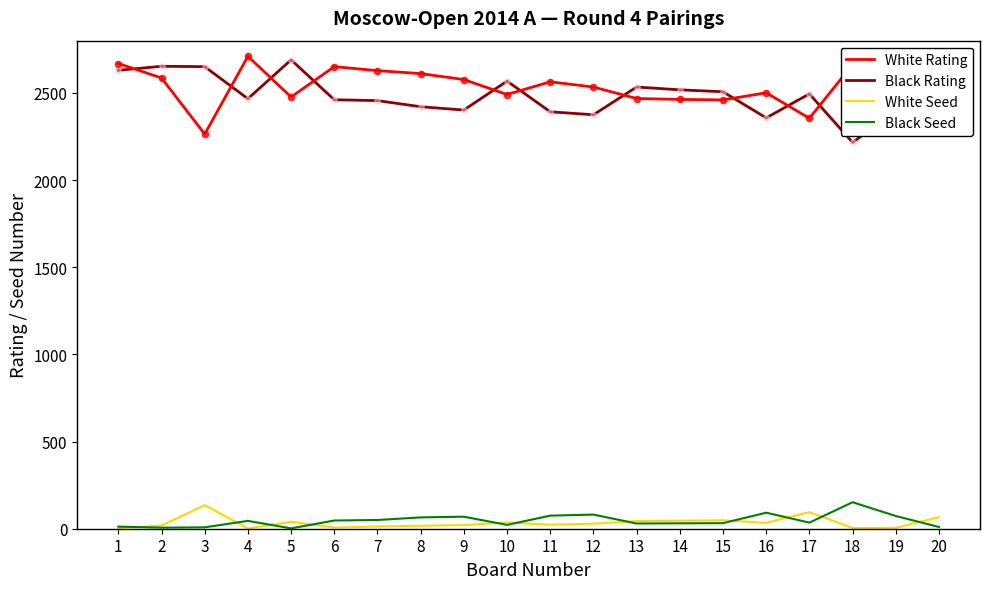

Which series changed the most between 5 and 12?

Black Rating